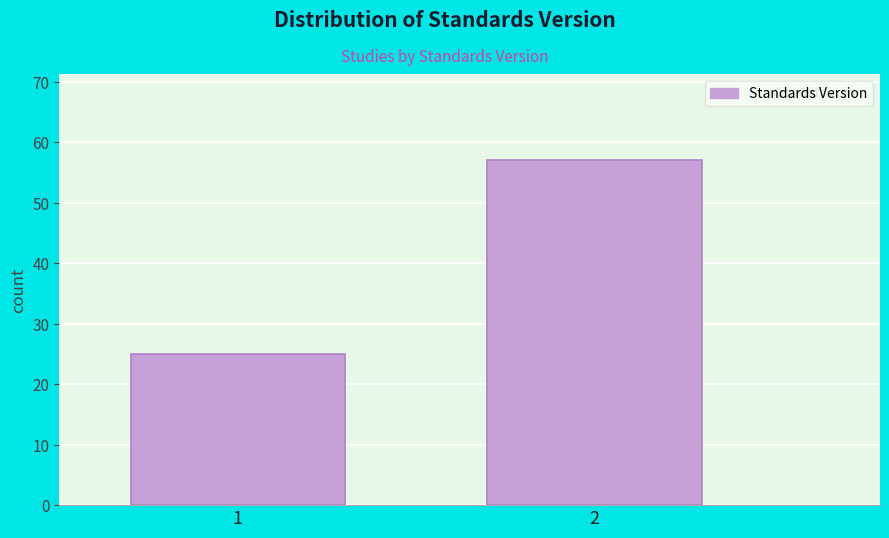

Reading right to left, what are all the values shown in this chart?

57	25